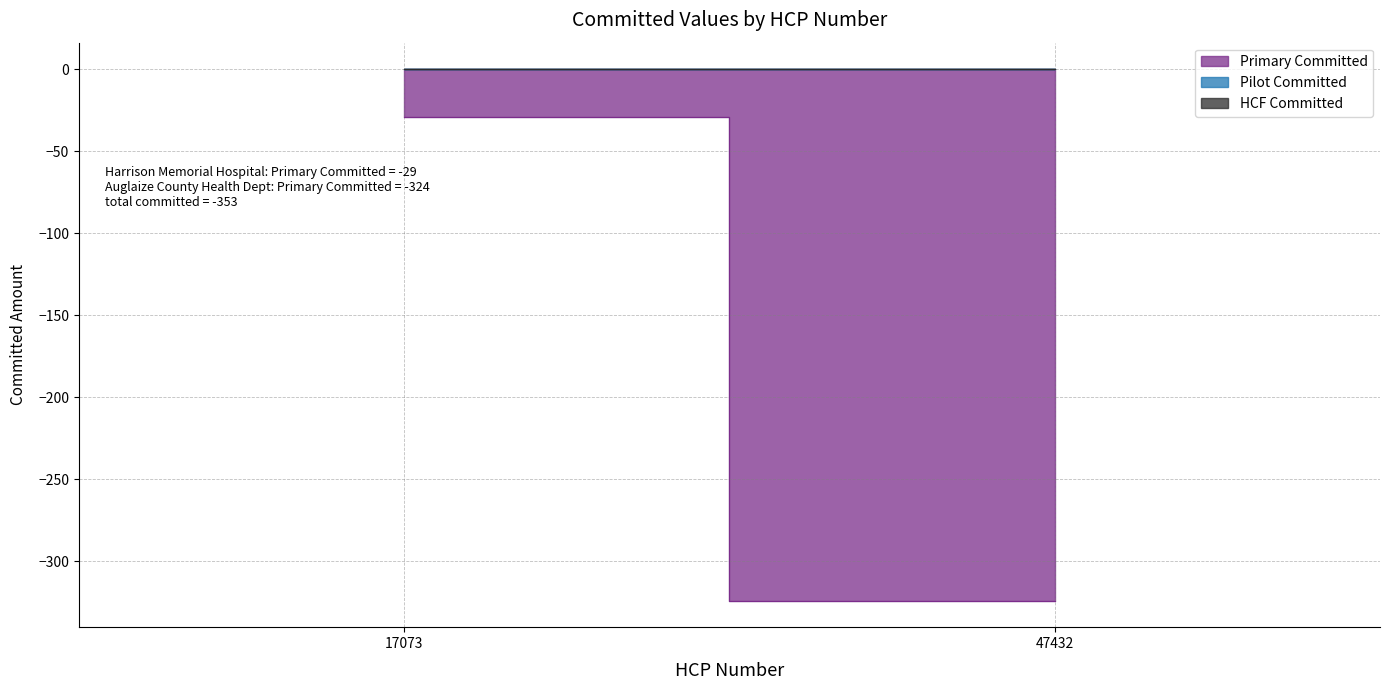

What is the spread (max minus min) of values at 47432?

324